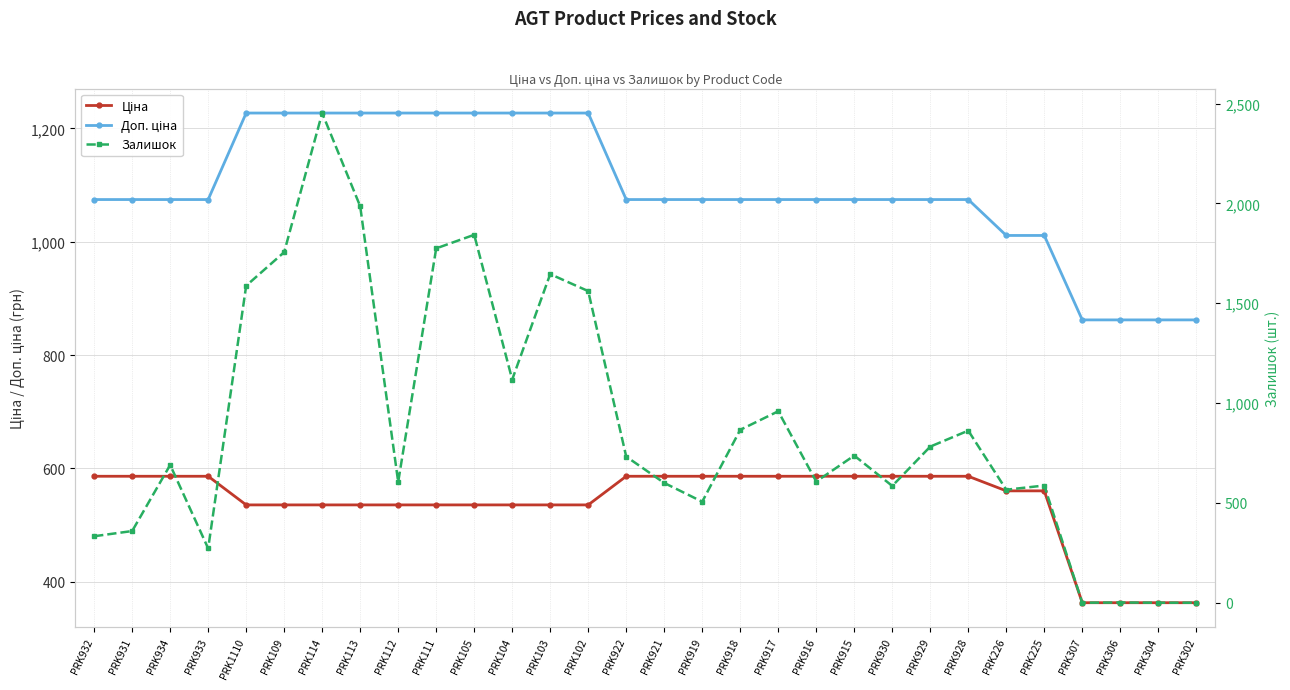

At which category does the chart reach its minimum across all series?

PRK307